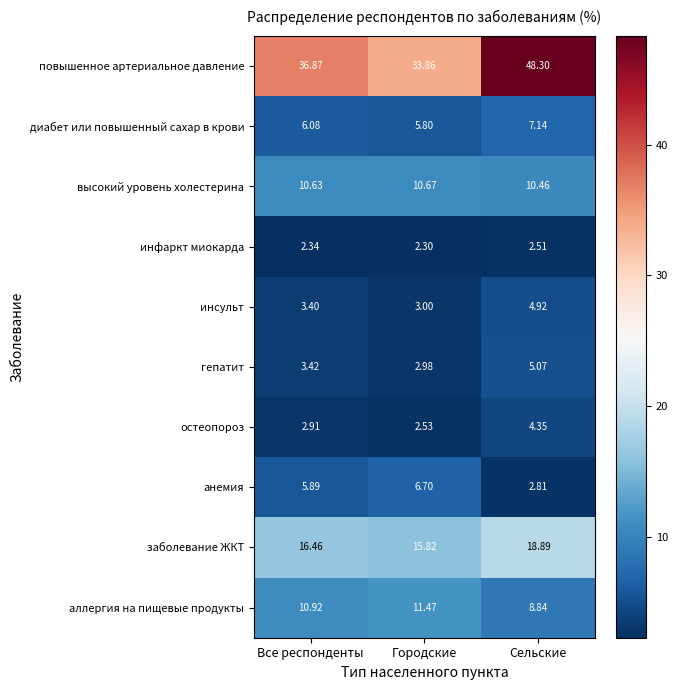

Which category has the highest value in the аллергия на пищевые продукты series?

Городские